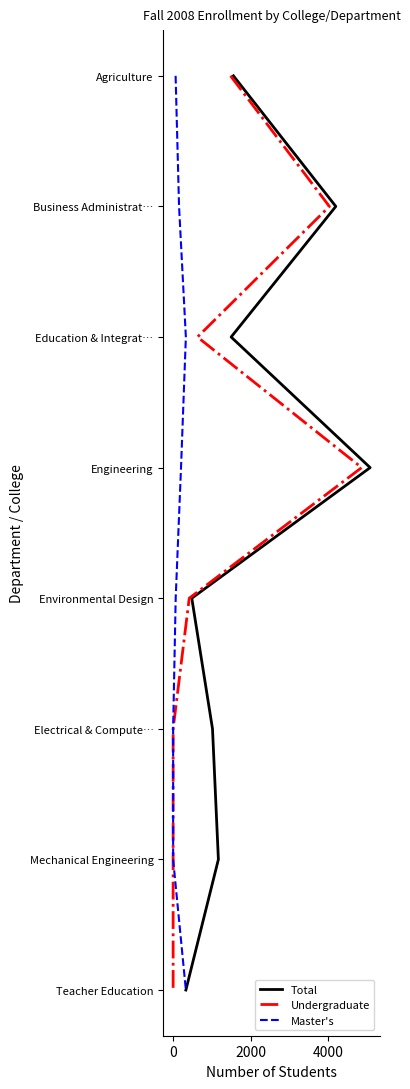

Which series has the largest total across all categories?

Total